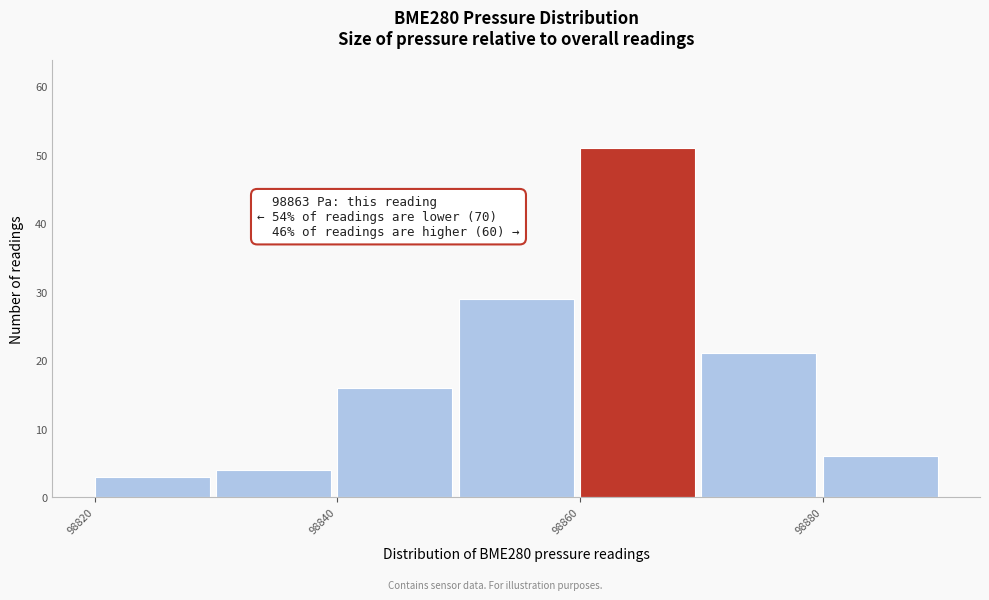

Over which range of the x-axis is the bar tallest?

98860 to 98870